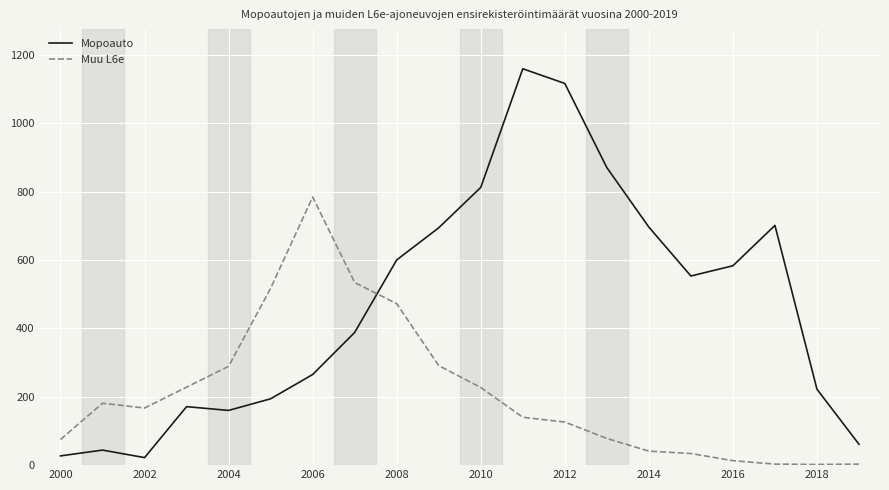

At how many categories does at least one series exceed 67?

19